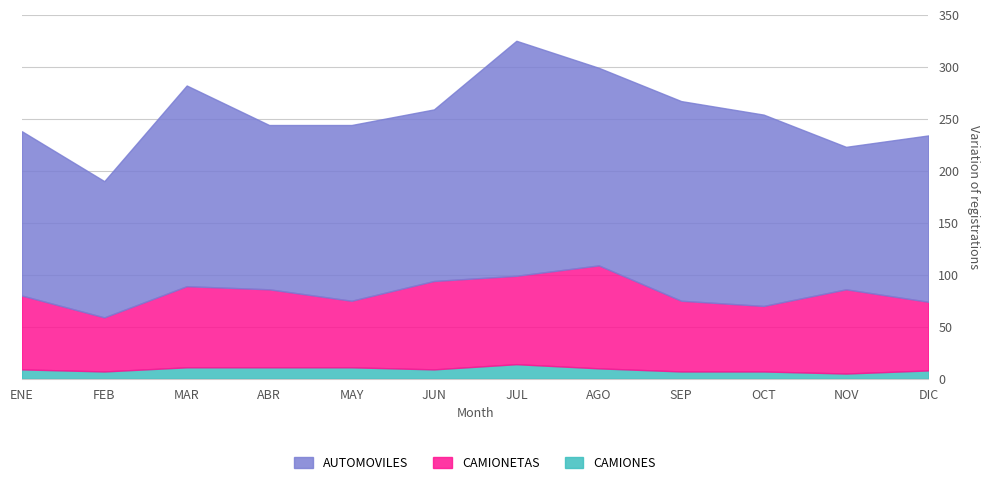

Reading left to right, transcribe all the data shown in this chart.

AUTOMOVILES: 158	131	193	158	169	165	226	190	192	184	137	160
CAMIONETAS: 71	52	78	75	64	85	85	99	68	63	81	66
CAMIONES: 9	7	11	11	11	9	14	10	7	7	5	8